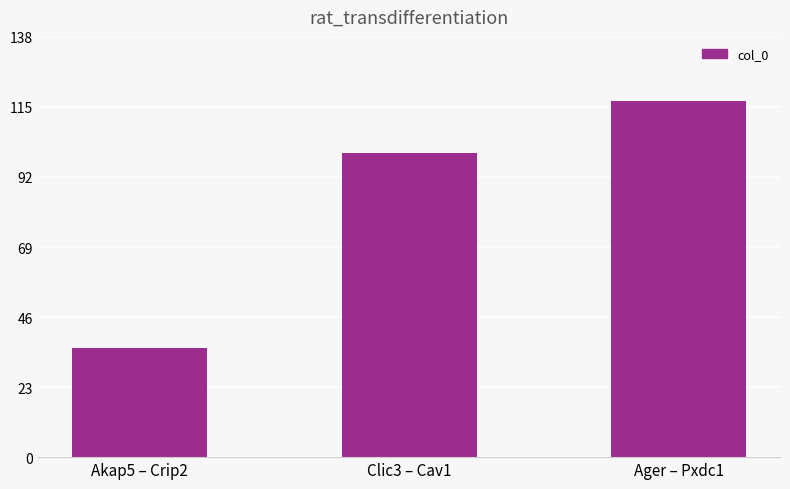

Count the number of data series in this chart.

1